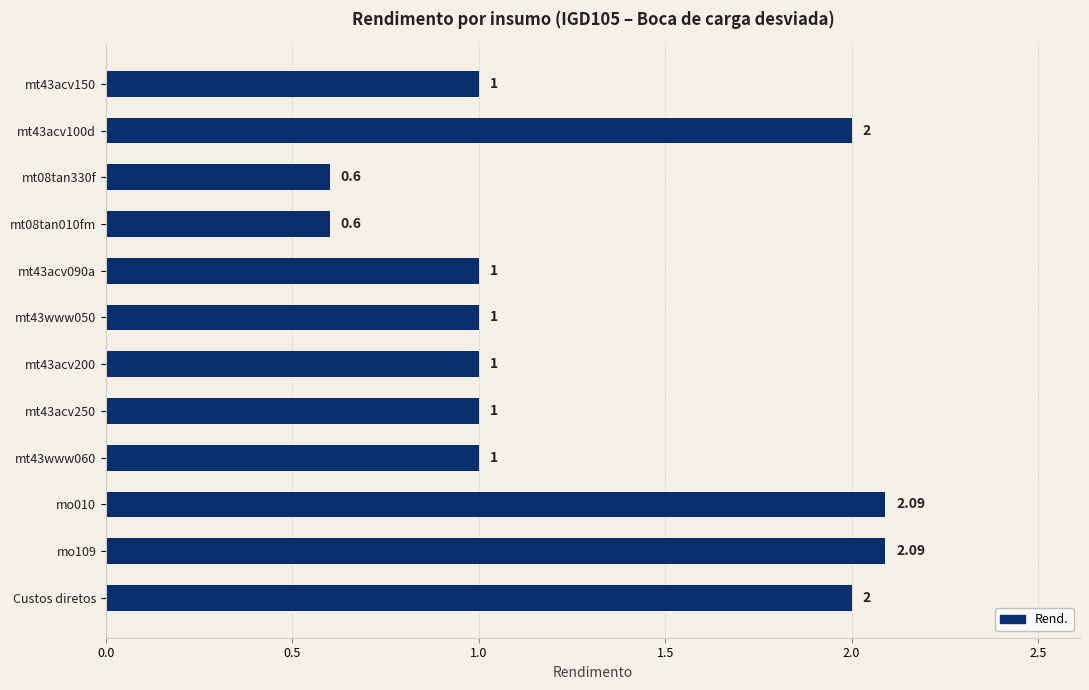

What is the average value?

1.3